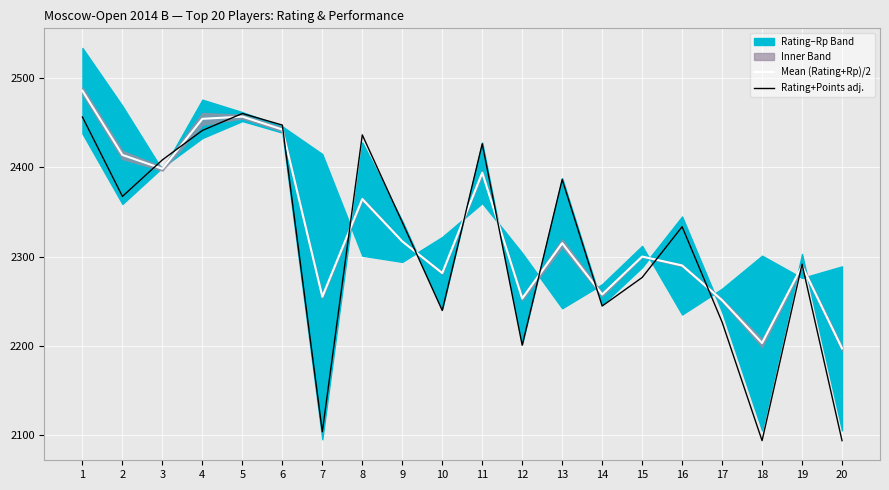

What is the average value of the Mean (Rating+Rp)/2 series?

2331.0